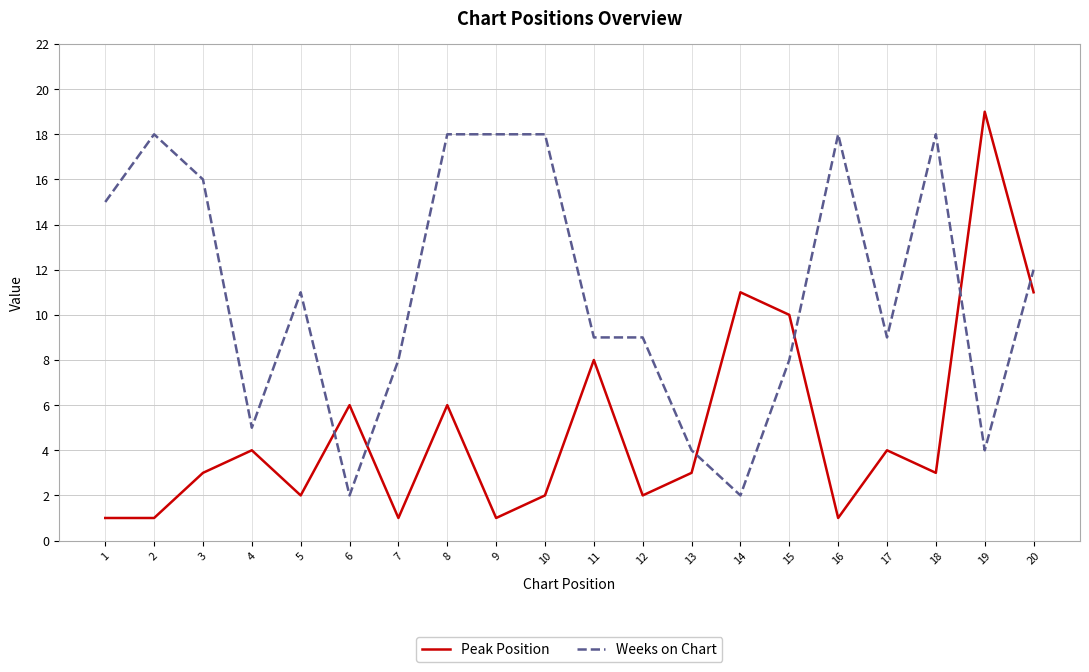

What is the difference between the maximum and minimum values in the Weeks on Chart series?

16